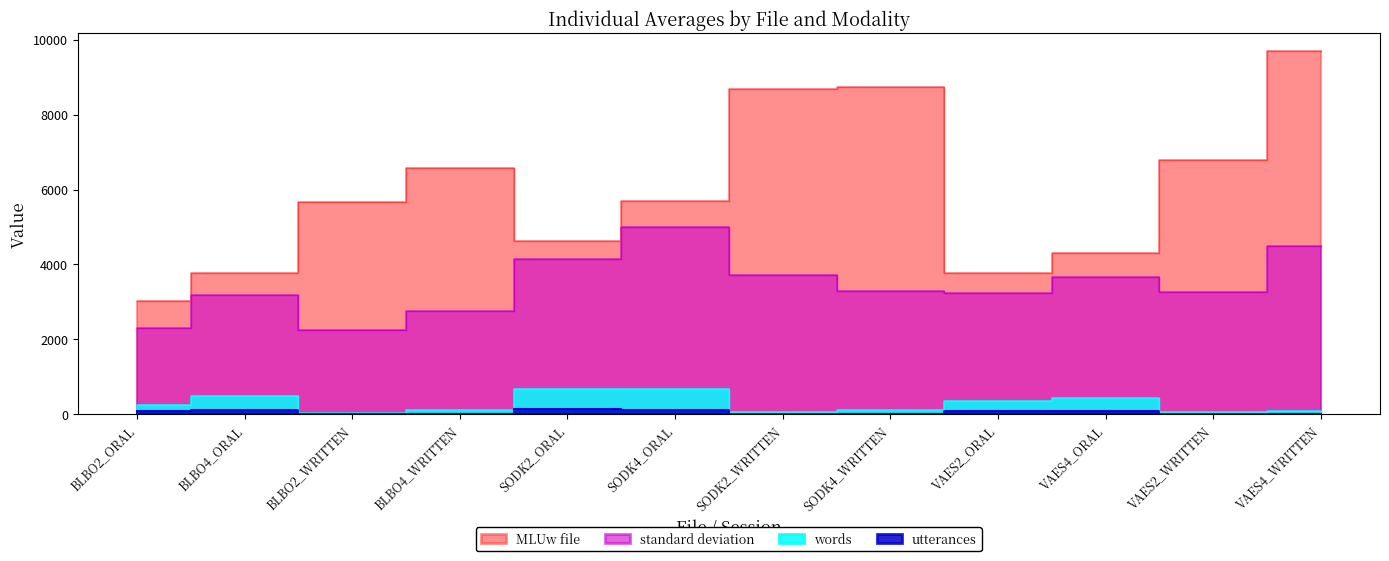

True or false: words and standard deviation cross at least once.

False